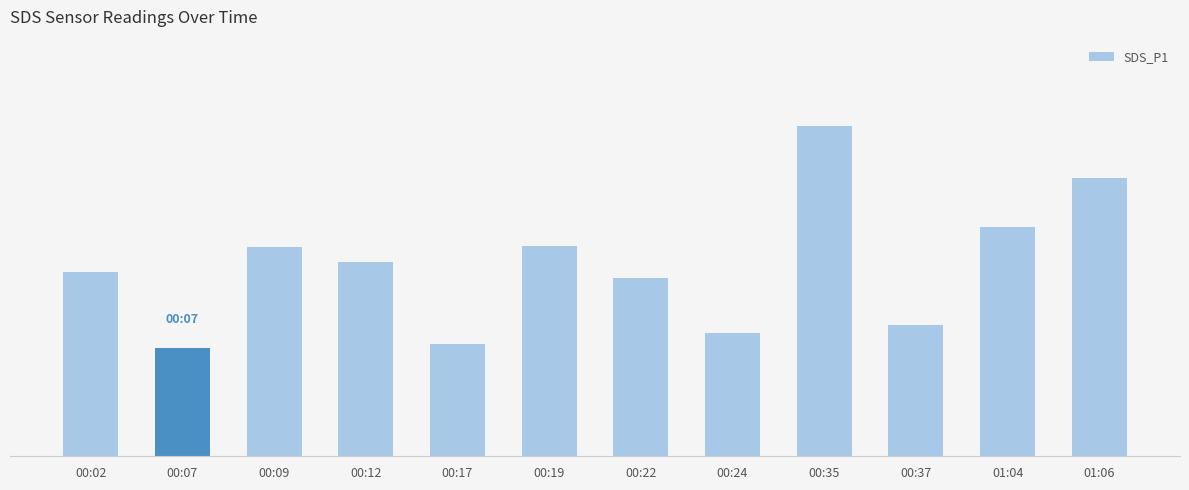

The chart shows a value of 5.9 at 00:24. True or false?

True